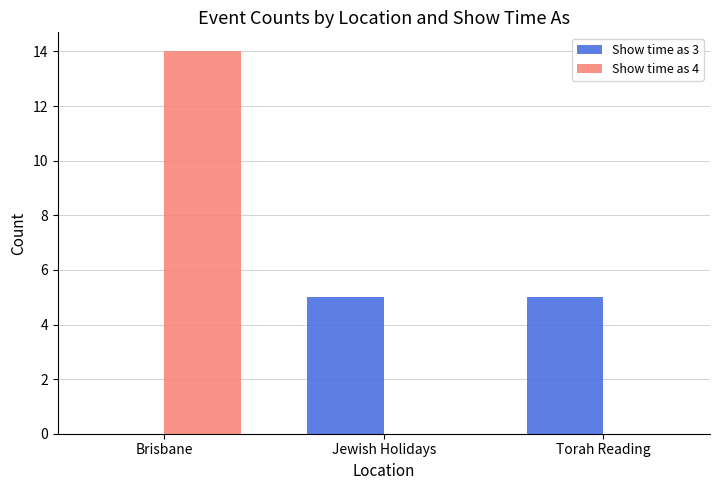

Is it true that Show time as 4 equals 0 at Jewish Holidays?

True